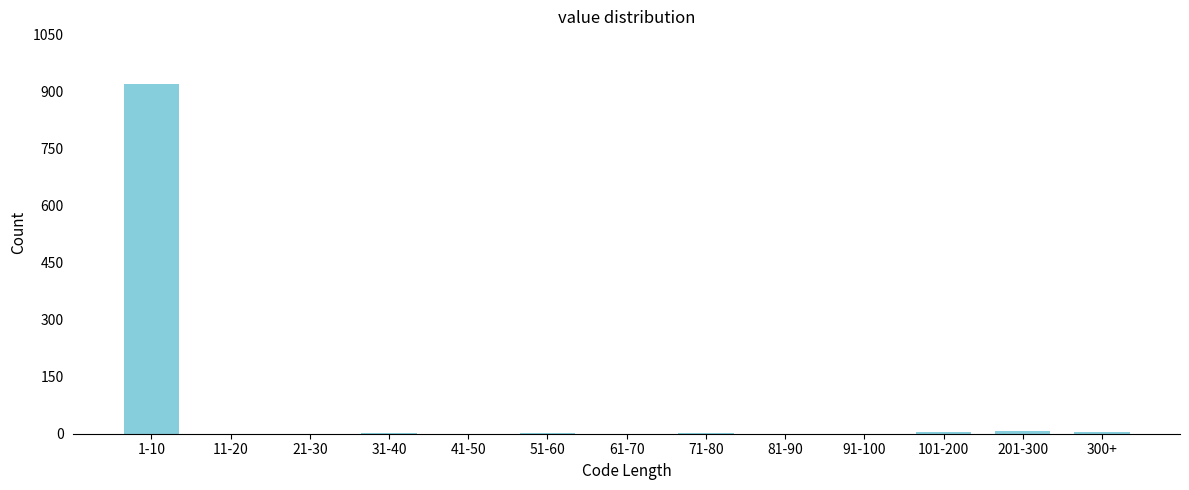

True or false: the data shows -638 at 81-90.

False